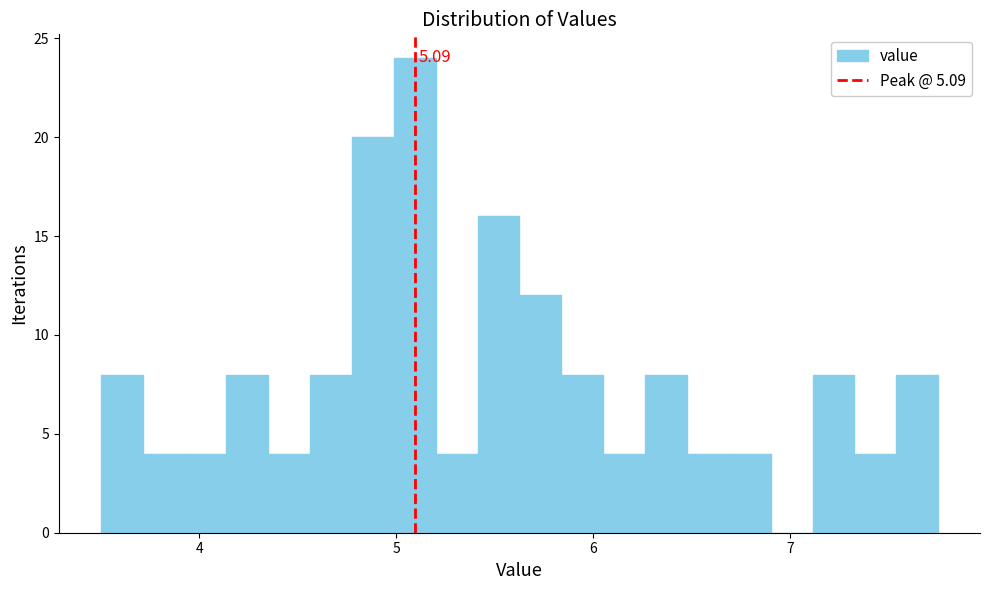

Read against the x-axis, roughly where is the centre of the tallest bar?

5.1